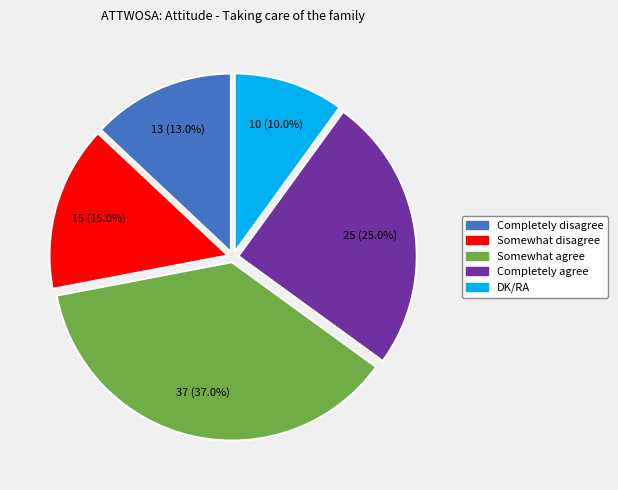

Rank the categories by value from lowest to highest.

DK/RA, Completely disagree, Somewhat disagree, Completely agree, Somewhat agree